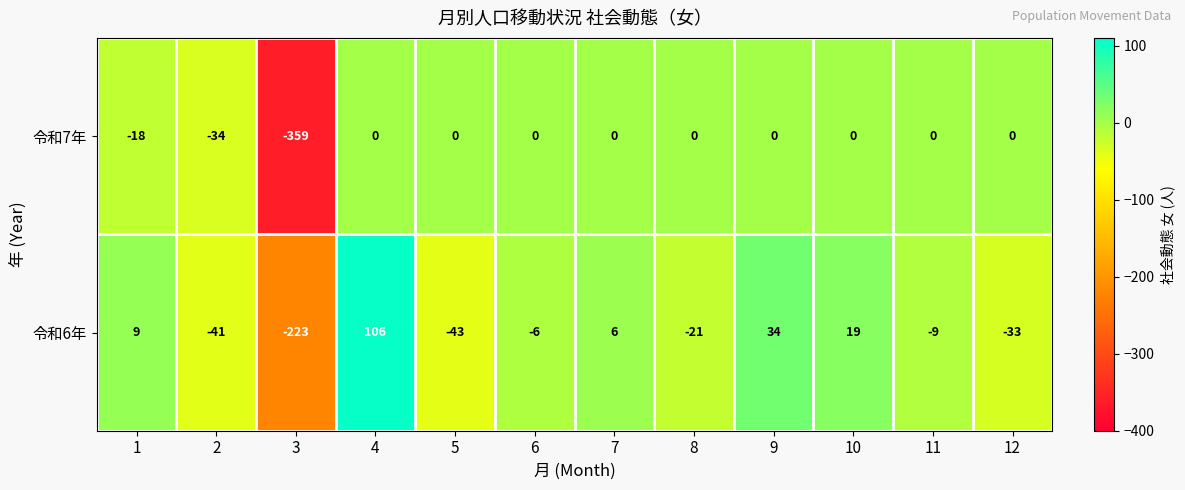

Which label corresponds to the largest value in the chart?

4